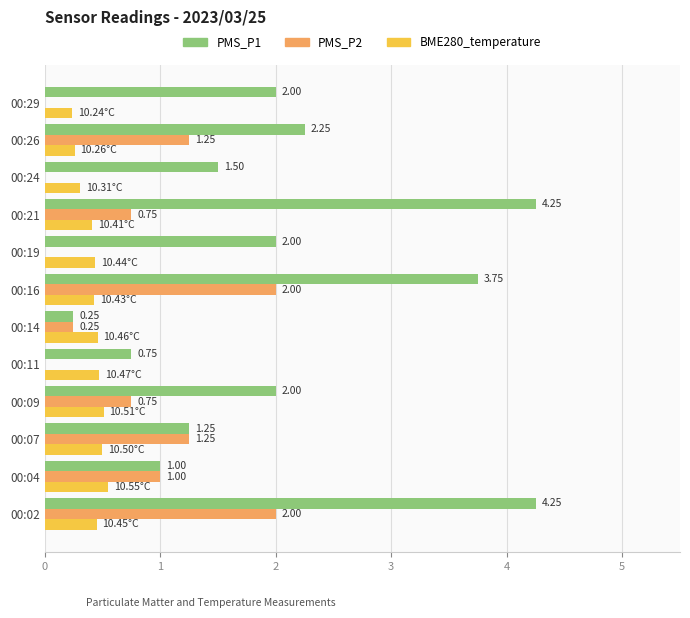

Is the value of PMS_P1 at 00:04 greater than the value of BME280_temperature at 00:14?

Yes